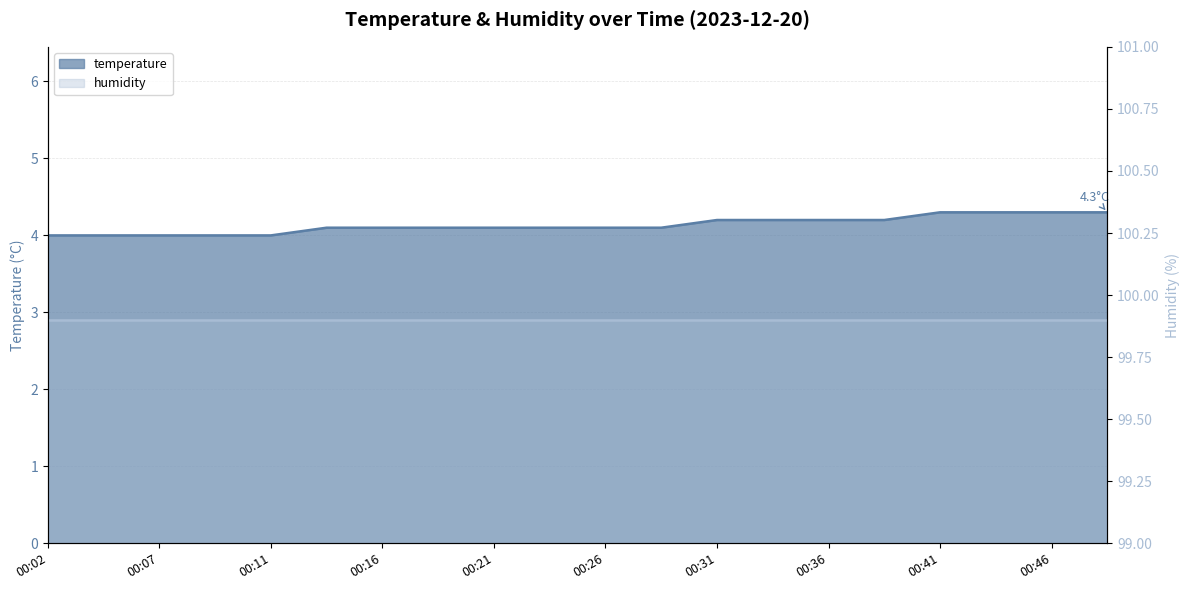

What is the greatest value displayed?

4.3